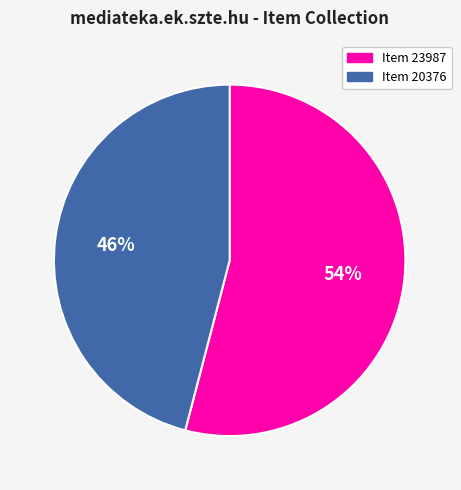

Rank the categories by value from lowest to highest.

Item 20376, Item 23987